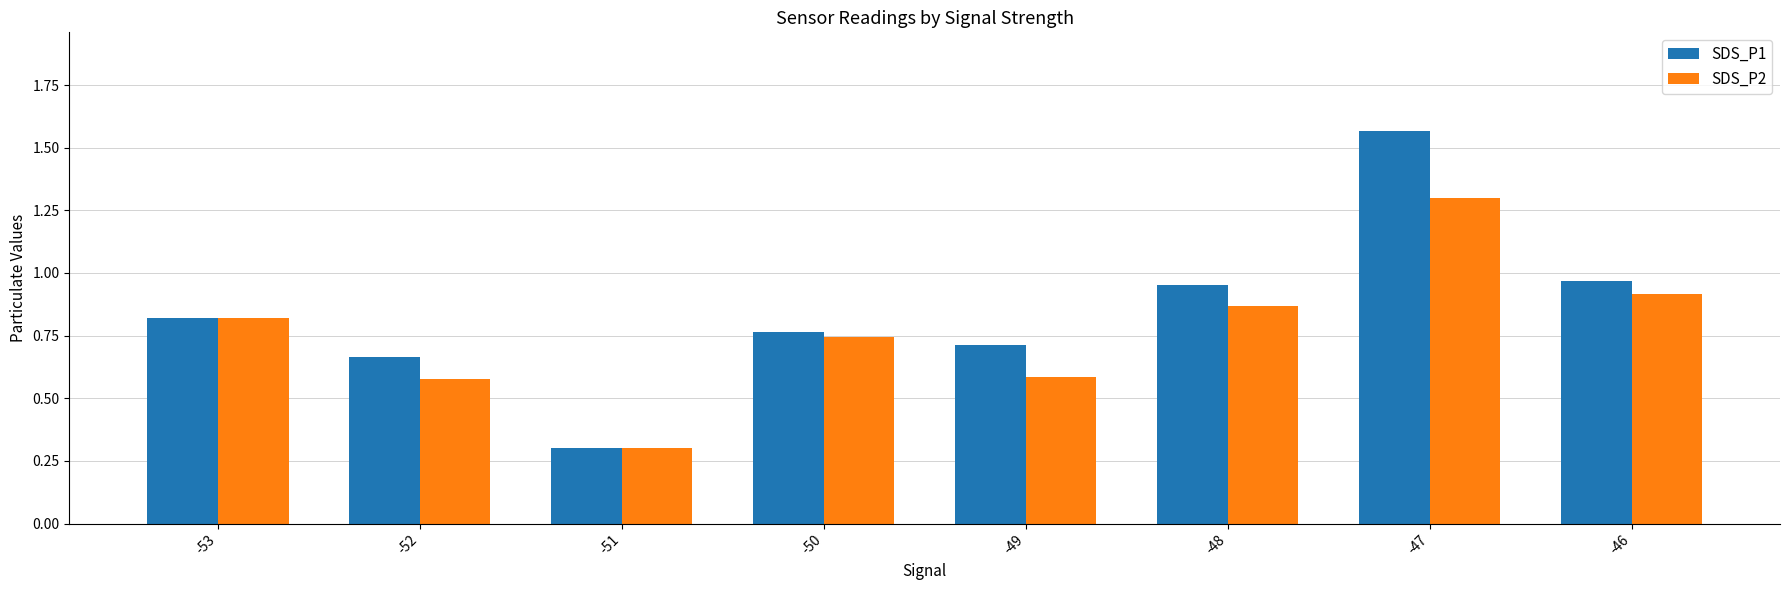

List the series in order of their overall mean, highest first.

SDS_P1, SDS_P2